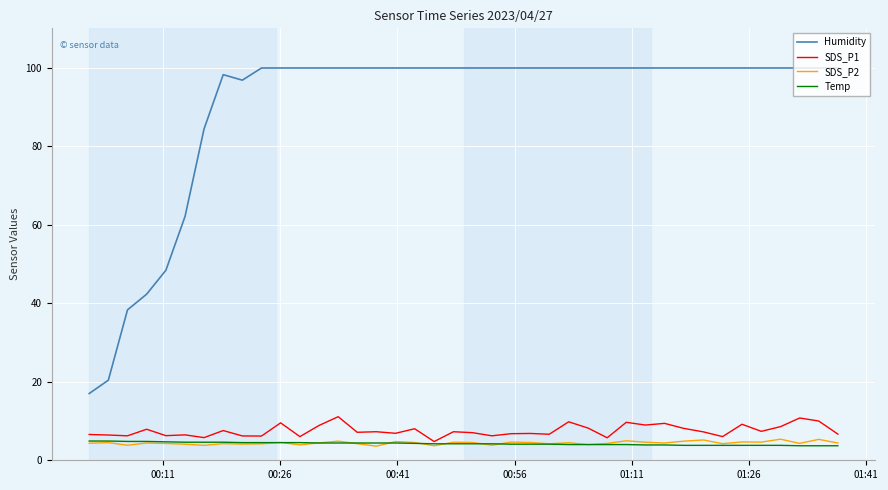

Which series has the widest spread of values?

Humidity